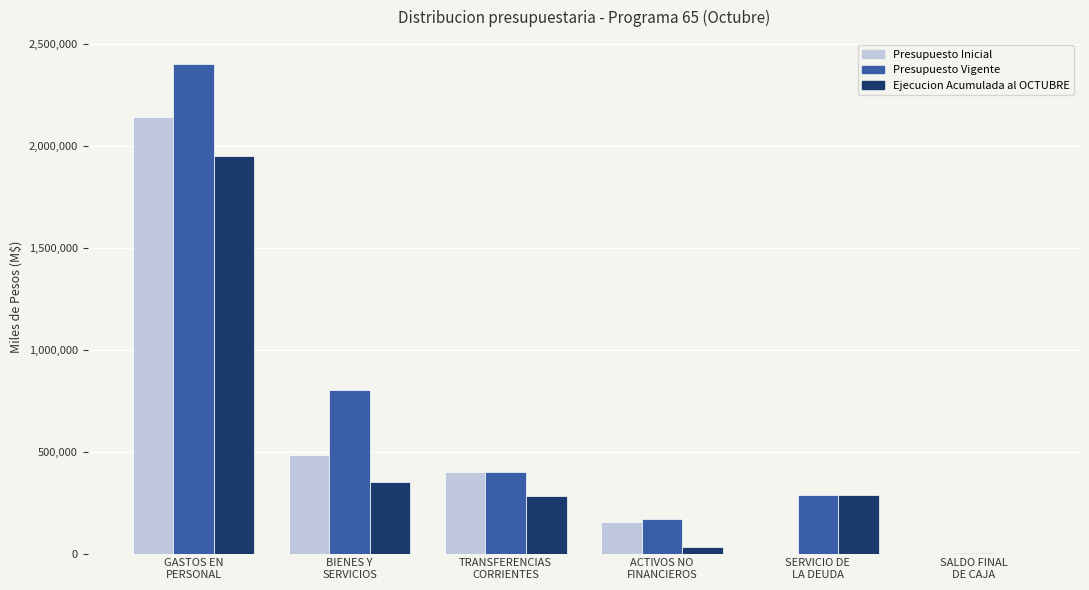

What is the maximum value shown in the chart?

2400674